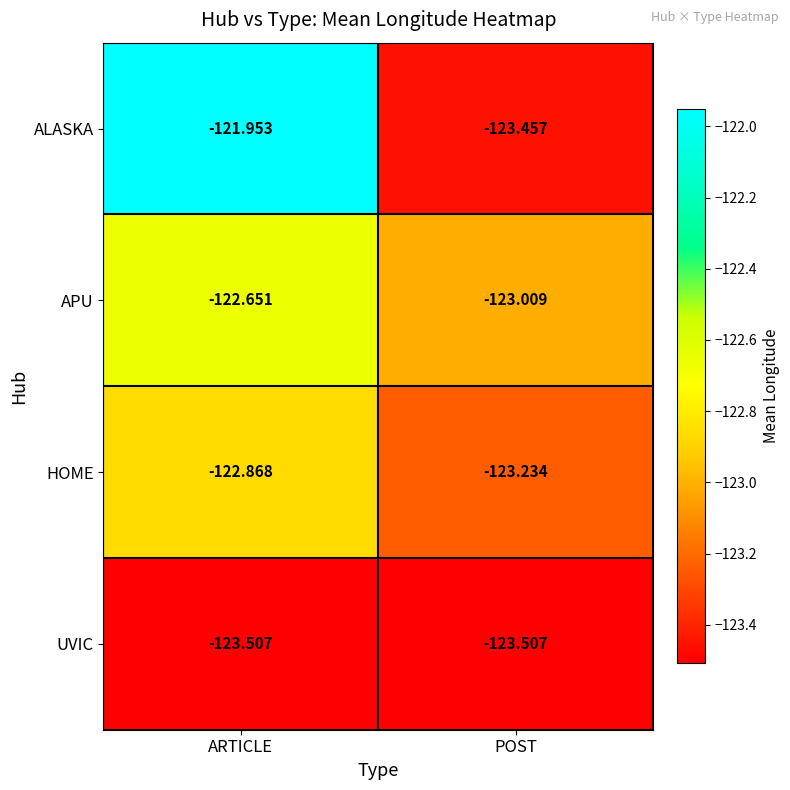

What is the maximum value shown in the chart?

-122.0